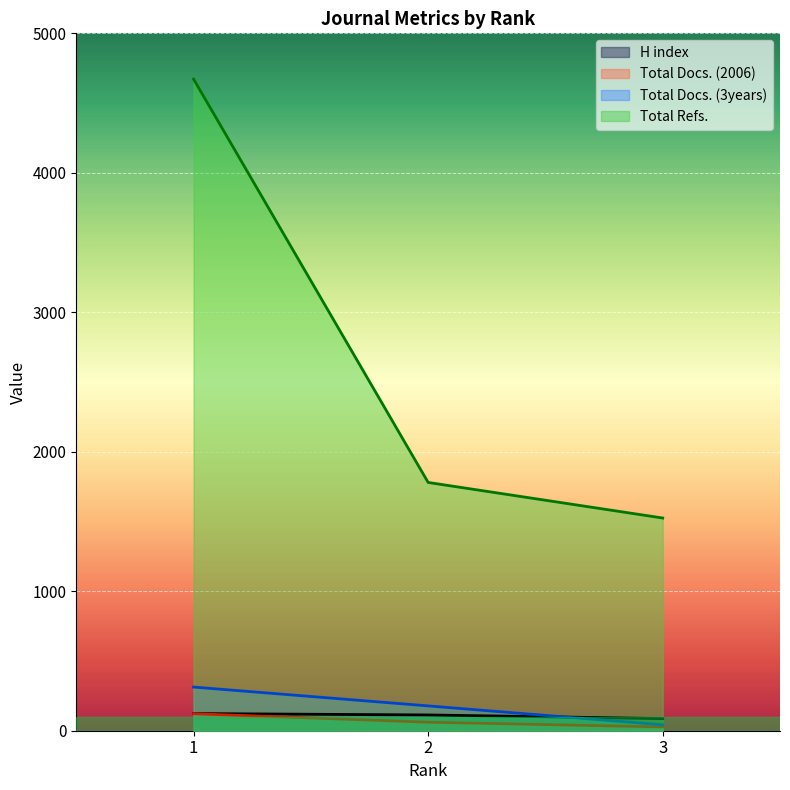

Read the Total Refs. value at 3, to the nearest 10.

1520